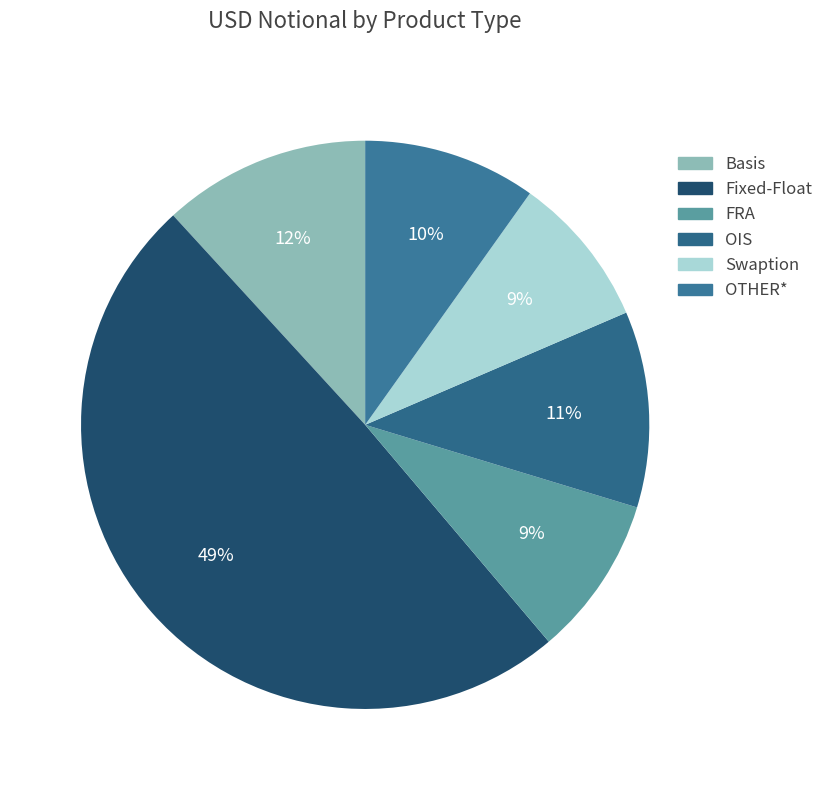

Does any single category account for the majority?

No